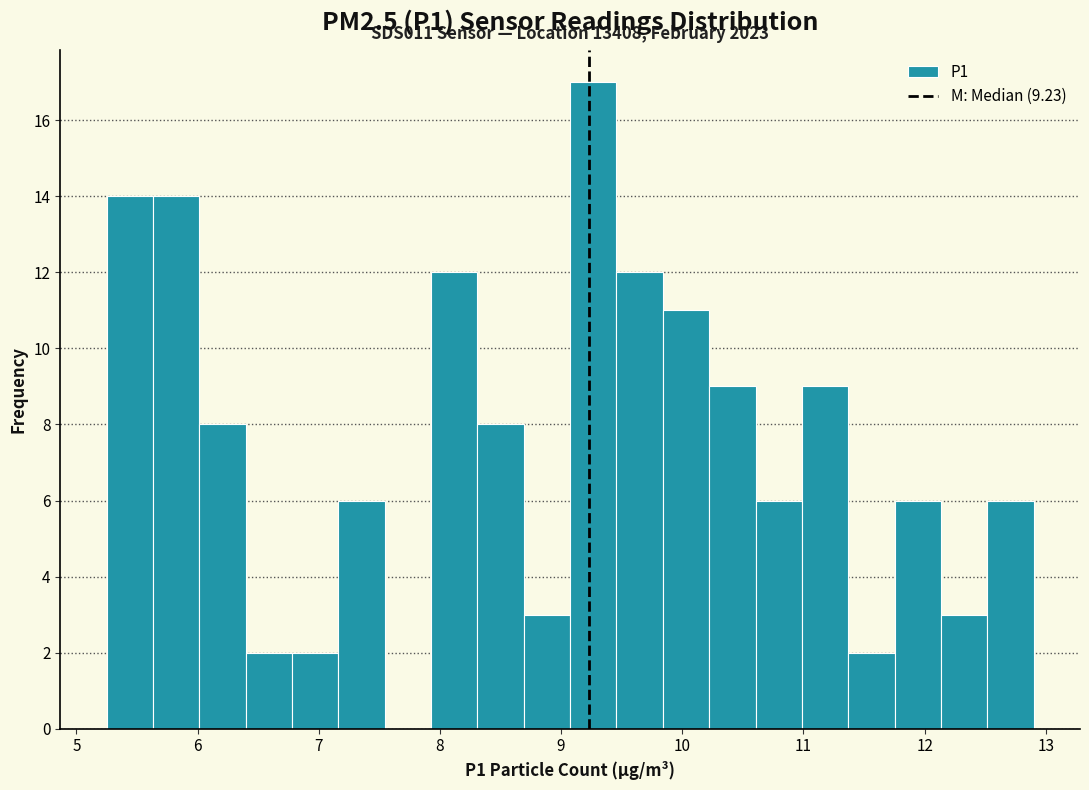

Around what value on the x-axis is the tallest bar? Give the approximate position of its centre, as read against the axis.

9.3